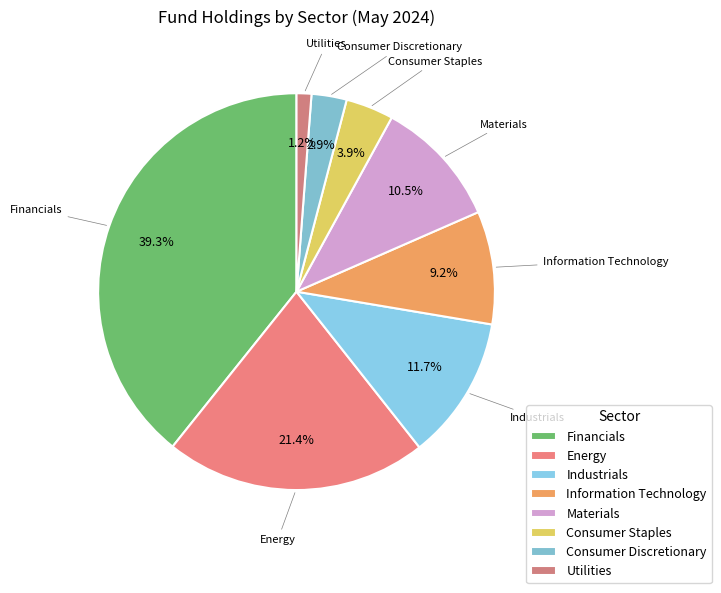

Rank the categories by value from lowest to highest.

Utilities, Consumer Discretionary, Consumer Staples, Information Technology, Materials, Industrials, Energy, Financials